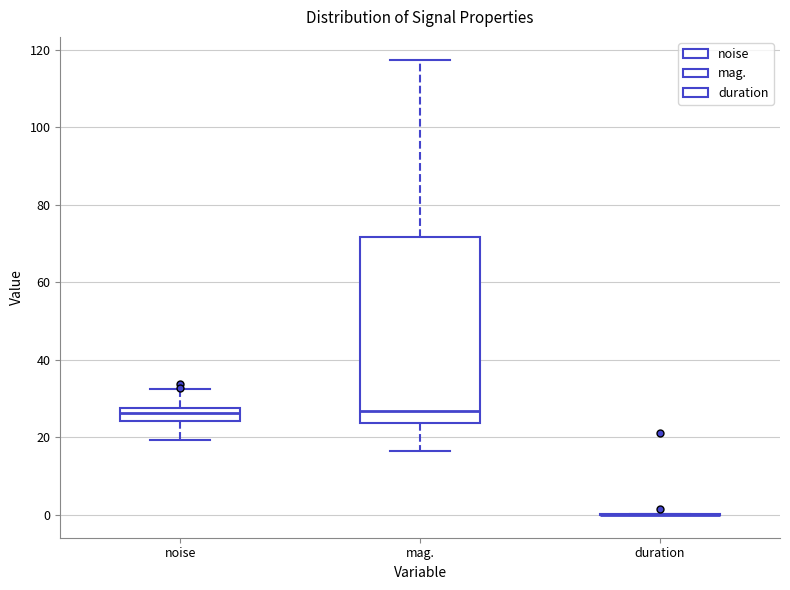

Comparing the boxes themselves (not the whiskers), which one is the tallest?

mag.